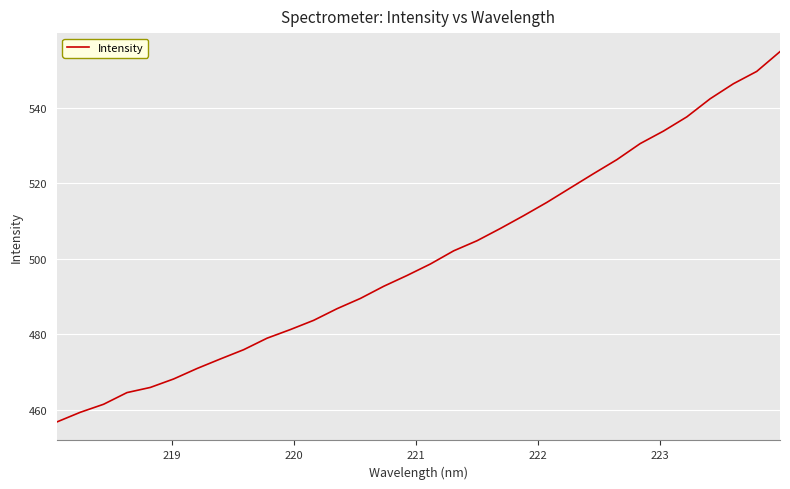

Reading right to left, what are all the values shown in this chart?

555.0	549.7	546.5	542.5	537.7	533.9	530.6	526.3	522.6	518.8	515.0	511.5	508.0	504.8	502.1	498.6	495.6	492.7	489.5	486.8	483.7	481.2	478.9	475.9	473.4	470.9	468.1	465.9	464.5	461.4	459.3	456.7